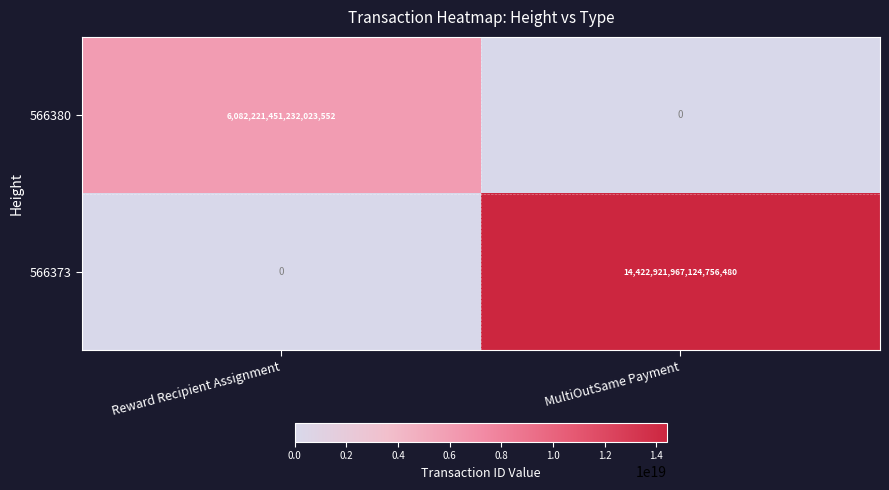

Which series has the largest range (max minus min)?

566373